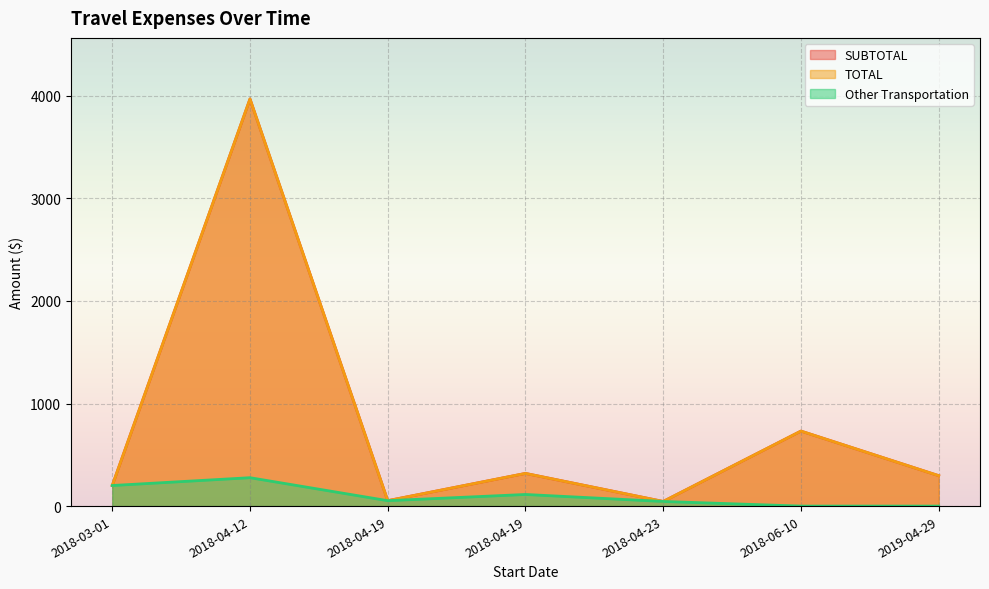

Reading right to left, what are all the values shown in this chart?

SUBTOTAL: 2019-04-29=296.6	2018-06-10=731.3	2018-04-23=45.1	2018-04-19=318.6	2018-04-19=52.8	2018-04-12=3969.4	2018-03-01=200.6
TOTAL: 2019-04-29=296.6	2018-06-10=731.3	2018-04-23=45.1	2018-04-19=318.6	2018-04-19=52.8	2018-04-12=3969.4	2018-03-01=200.6
Other Transportation: 2019-04-29=0.0	2018-06-10=0.0	2018-04-23=45.1	2018-04-19=113.2	2018-04-19=52.8	2018-04-12=276.8	2018-03-01=200.6